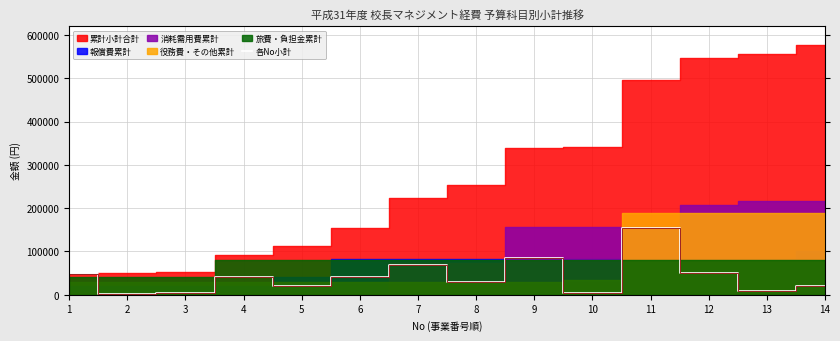

How many lines are shown in the chart?

1